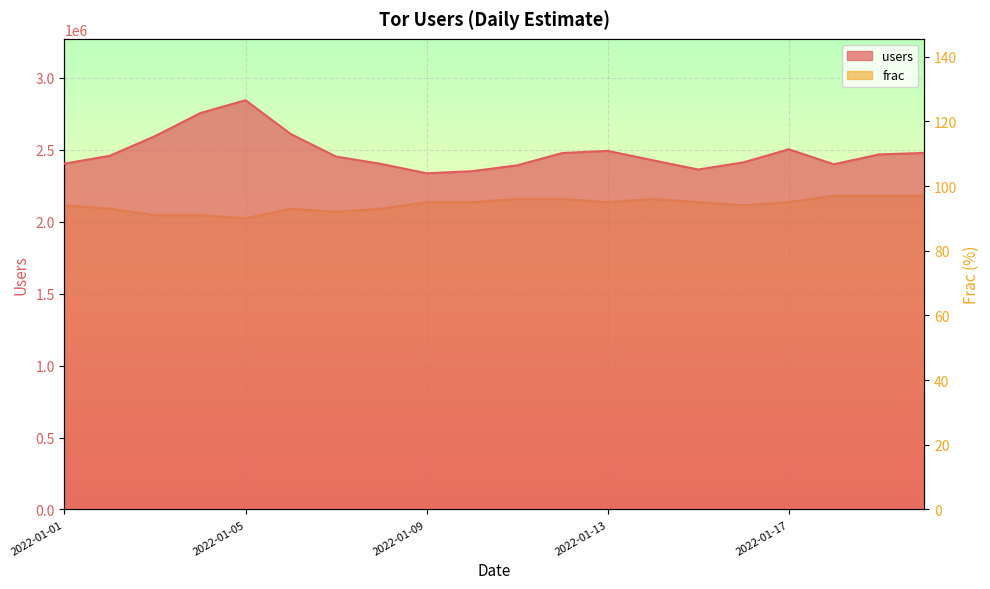

True or false: frac and users intersect in this chart.

False